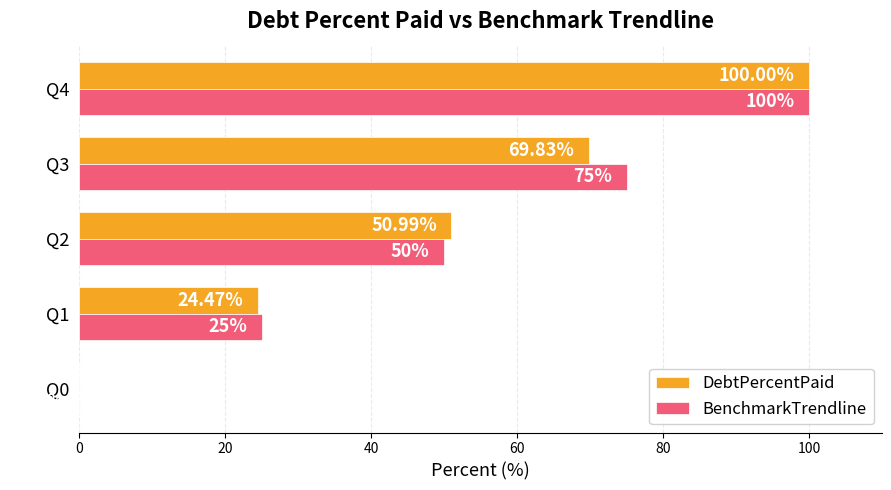

What is the total value across all series at Q4?

200.0